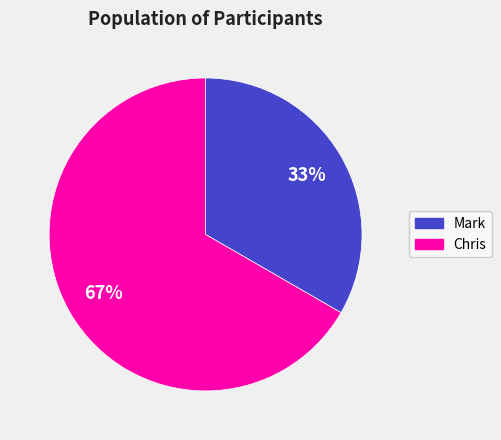

Is it true that Chris is 67% of the pie?

True